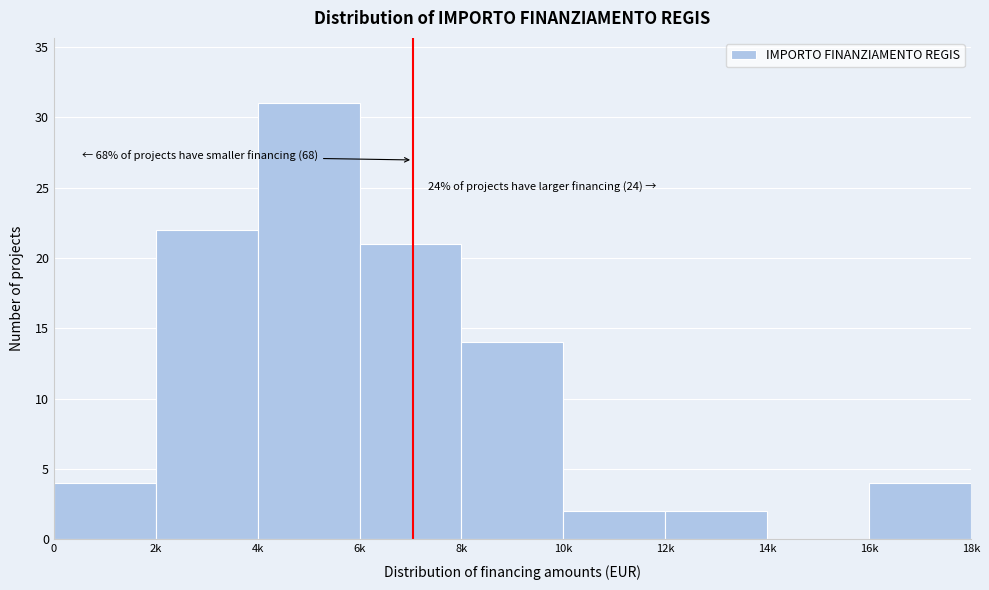

Reading right to left, transcribe all the data shown in this chart.

16k=4	14k=0	12k=2	10k=2	8k=14	6k=21	4k=31	2k=22	0=4